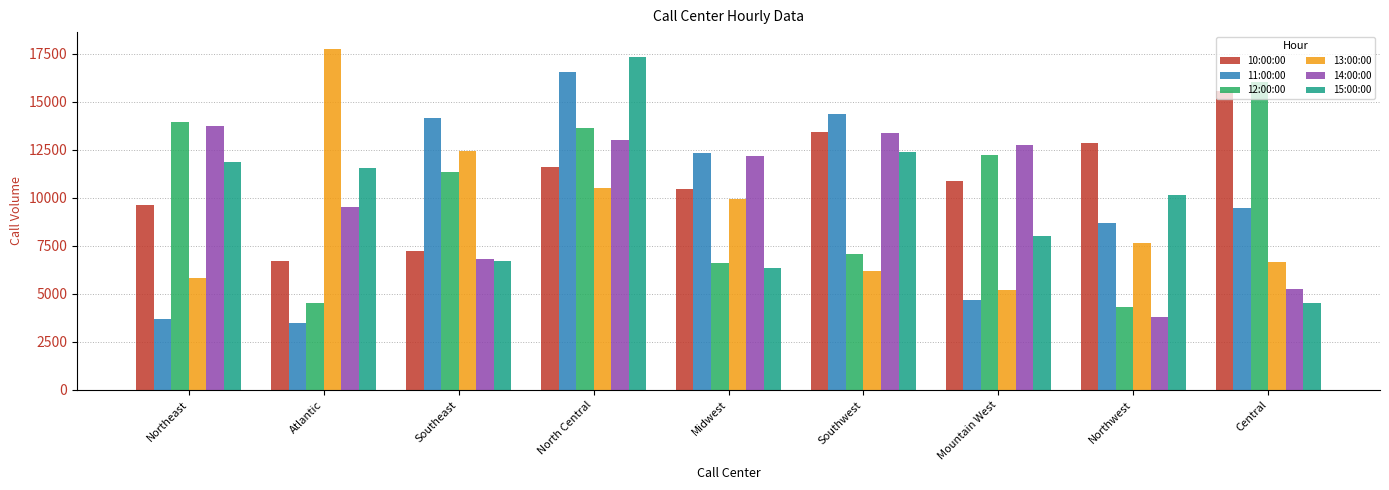

True or false: 15:00:00 has a value of 11546 at Atlantic.

True